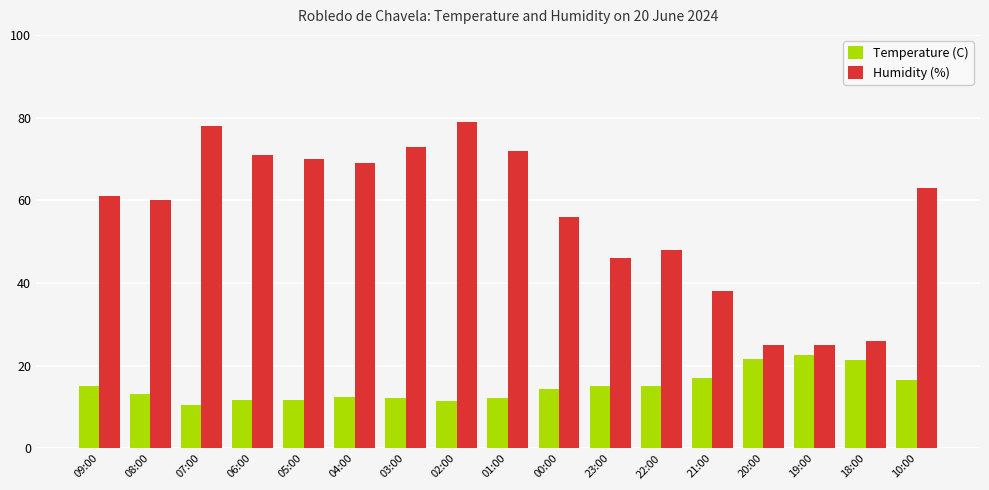

Which series has the largest total across all categories?

Humidity (%)